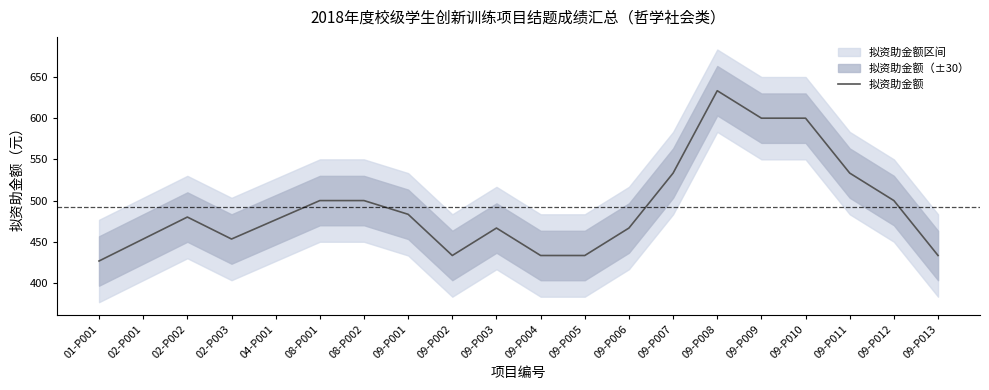

How many interior local peaks (higher than both neighbors) does the data have?

3